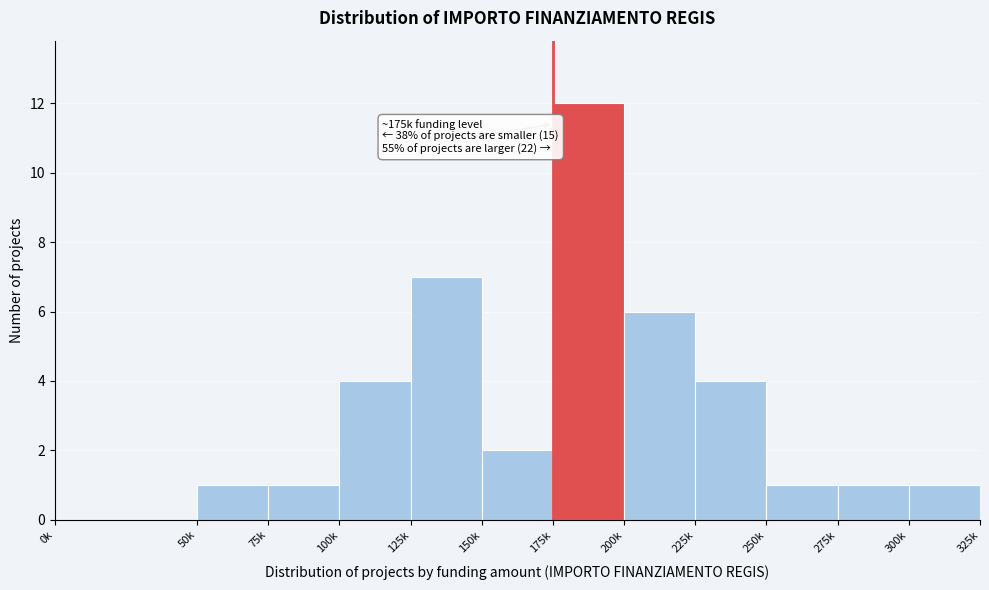

Reading left to right, extract all data points from this chart.

0k=0	50k=1	75k=1	100k=4	125k=7	150k=2	175k=12	200k=6	225k=4	250k=1	275k=1	300k=1